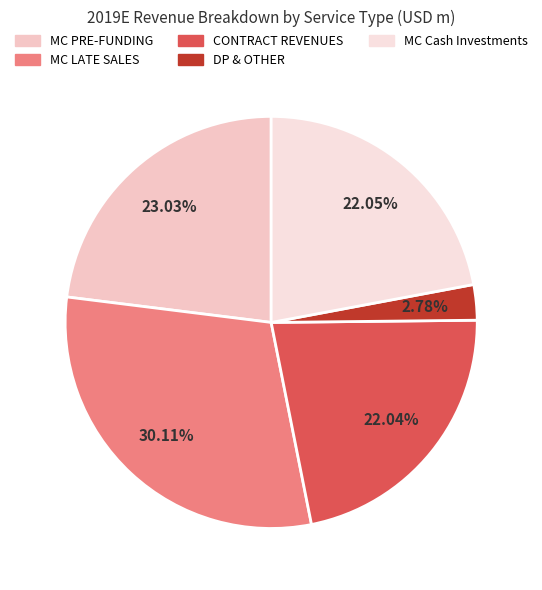

What is the change in value from MC LATE SALES to MC Cash Investments?

-93.2